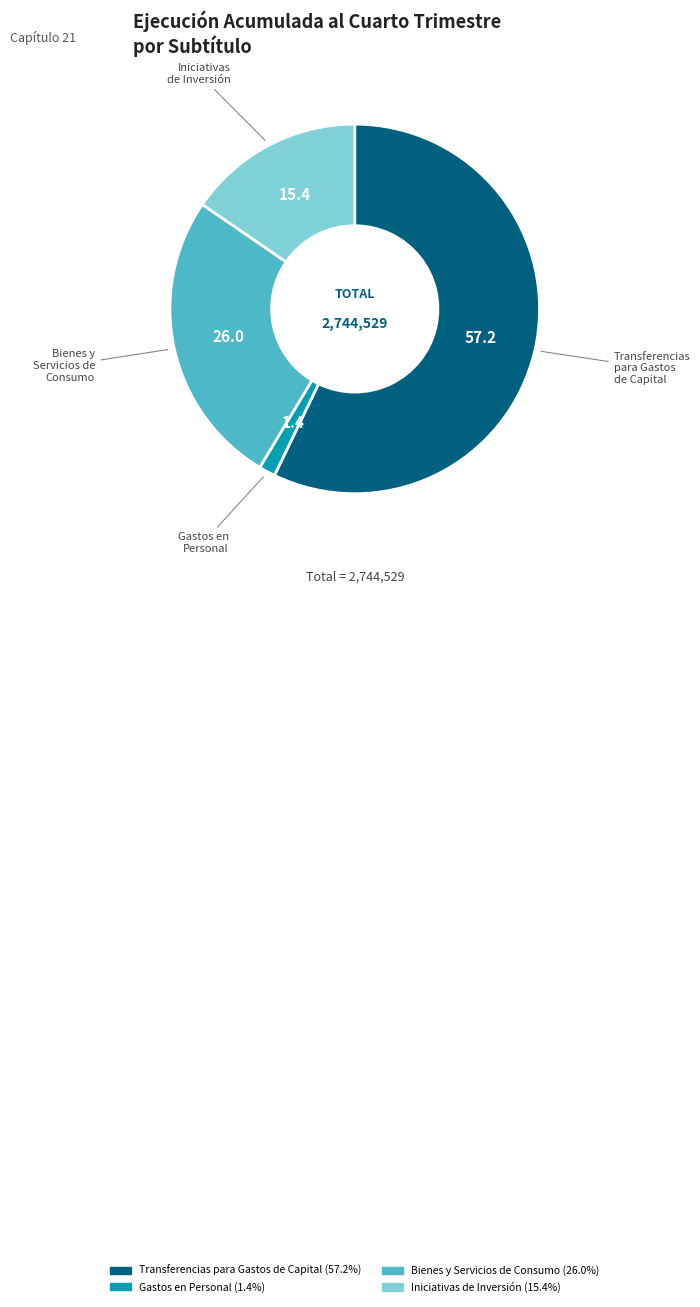

How many slices are in this pie chart?

4